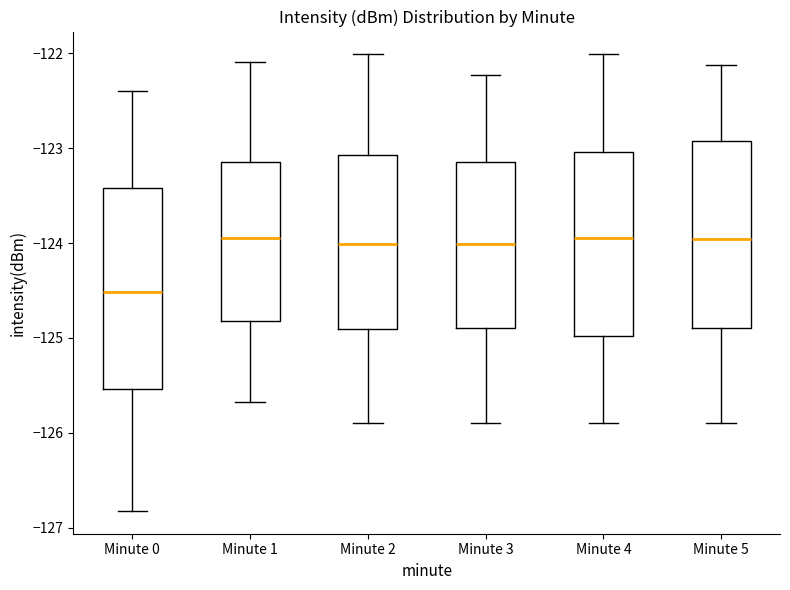

Comparing the boxes themselves (not the whiskers), which one is the tallest?

Minute 0